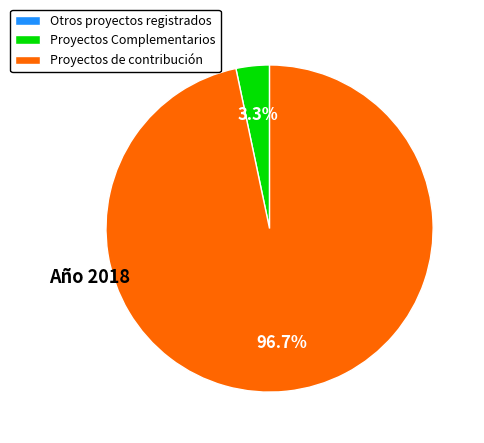

What percentage do Proyectos Complementarios and Proyectos de contribución together represent?

100.0%